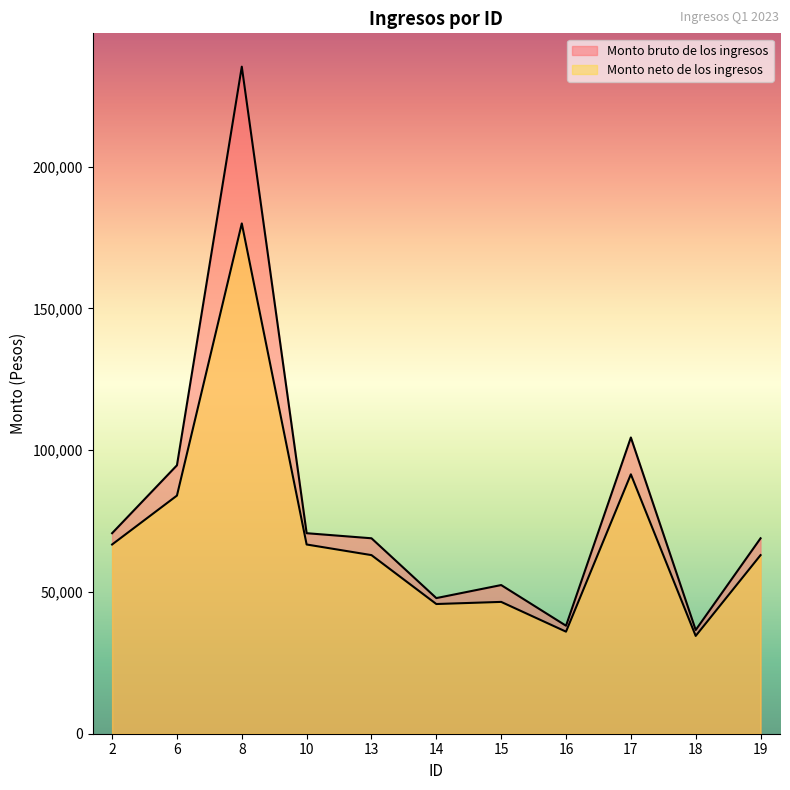

What is the difference between the Monto neto de los ingresos values at 19 and 6?

21000.0